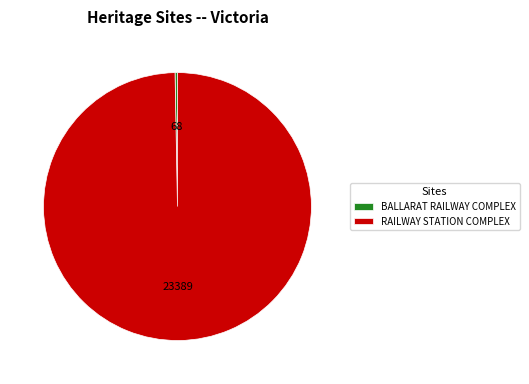

Which slice represents more than half of the pie?

RAILWAY STATION COMPLEX